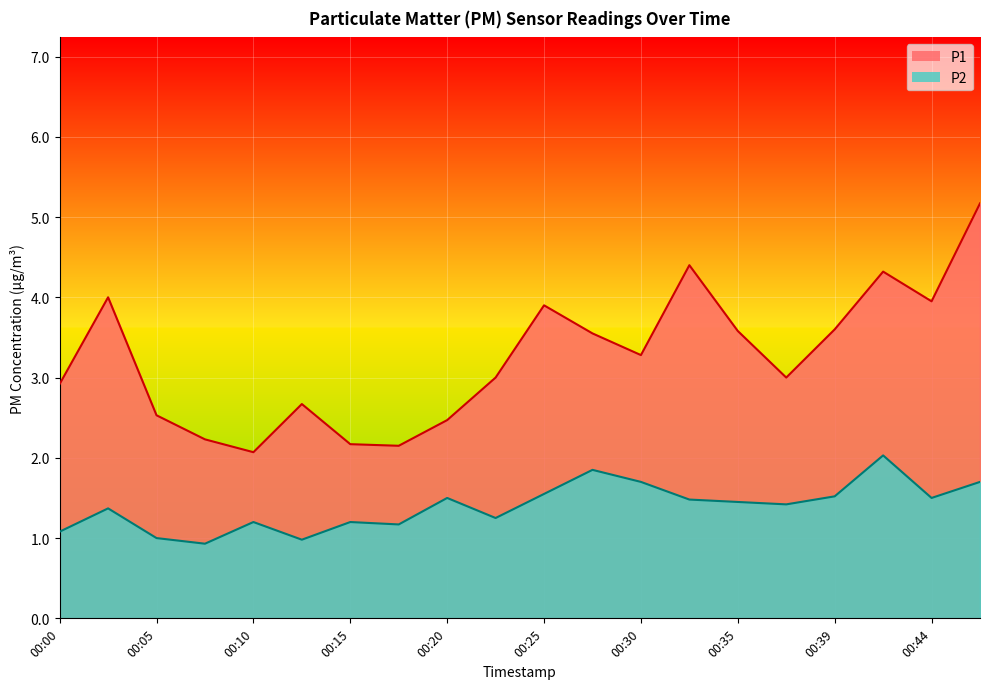

At which label is P1 closest to 3?

00:22